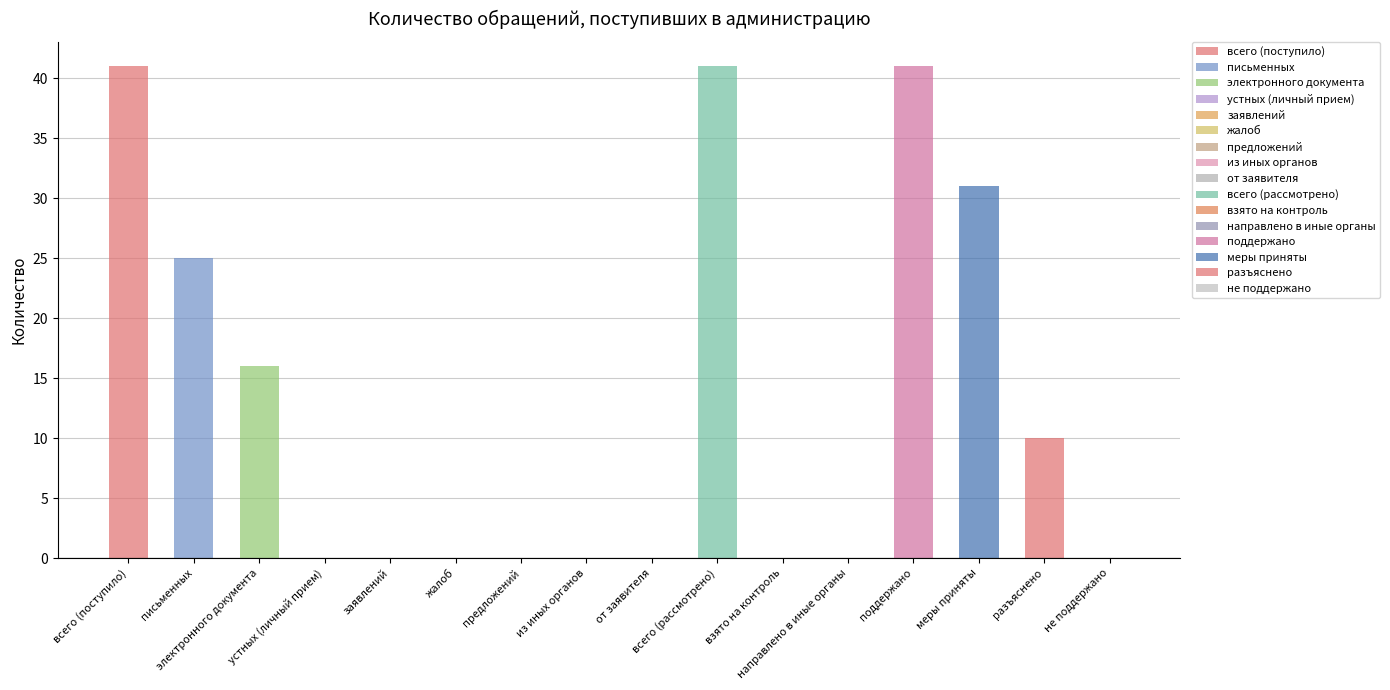

How many positive values are there?

7